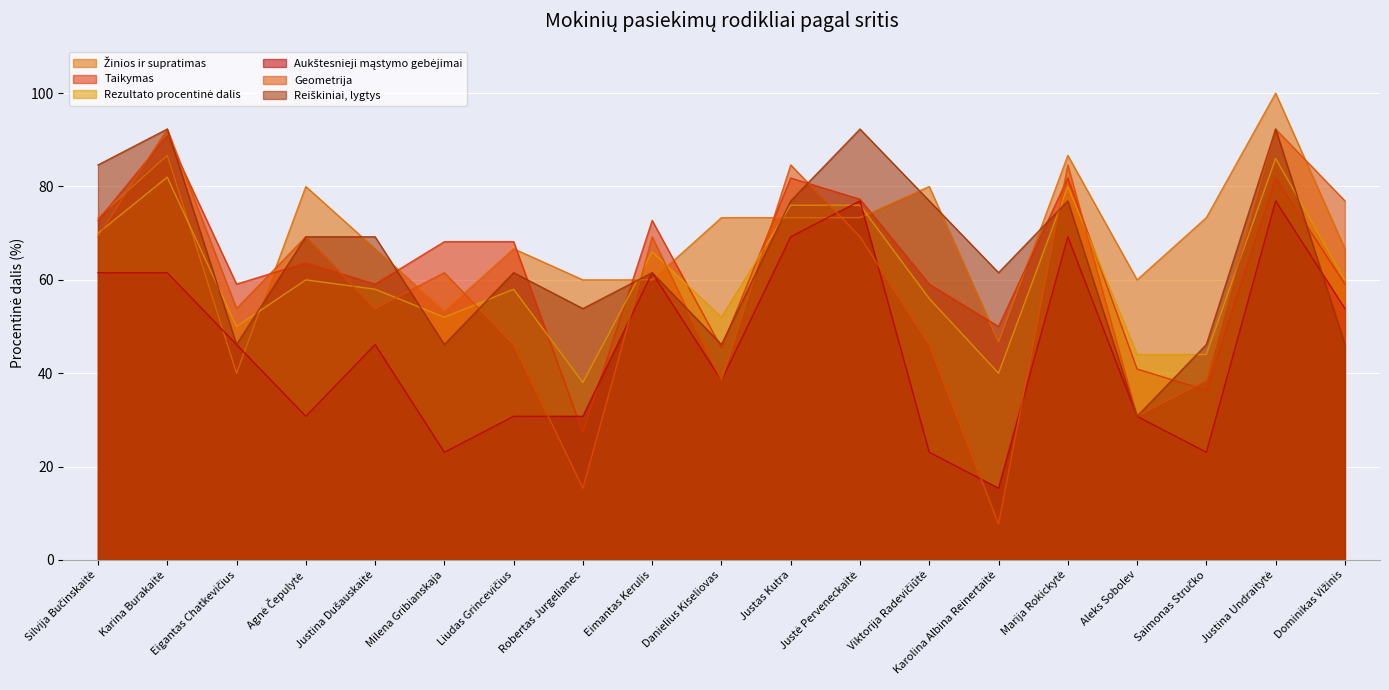

How many lines are shown in the chart?

6